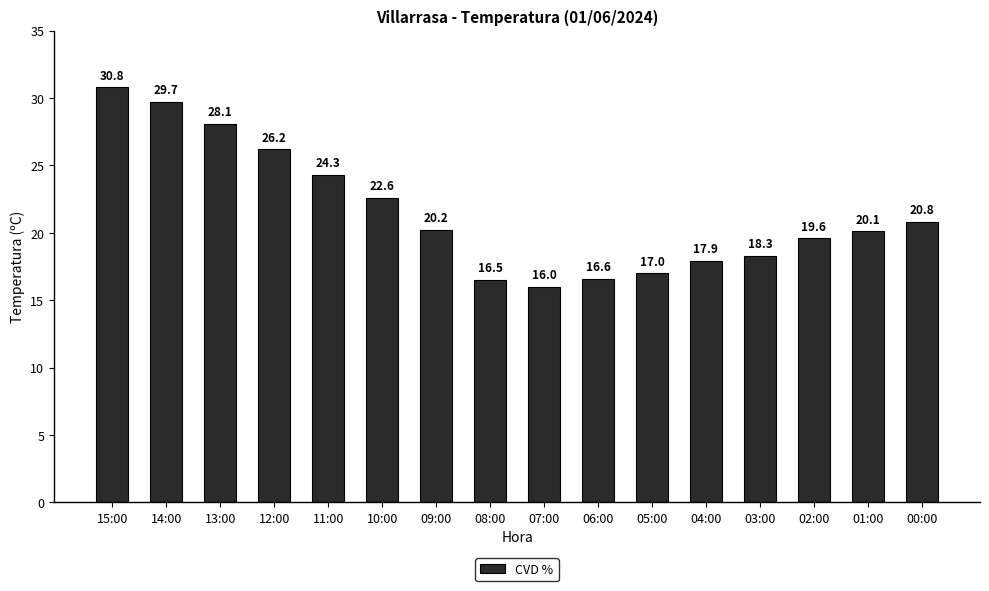

What is the approximate value at 10:00?

22.6